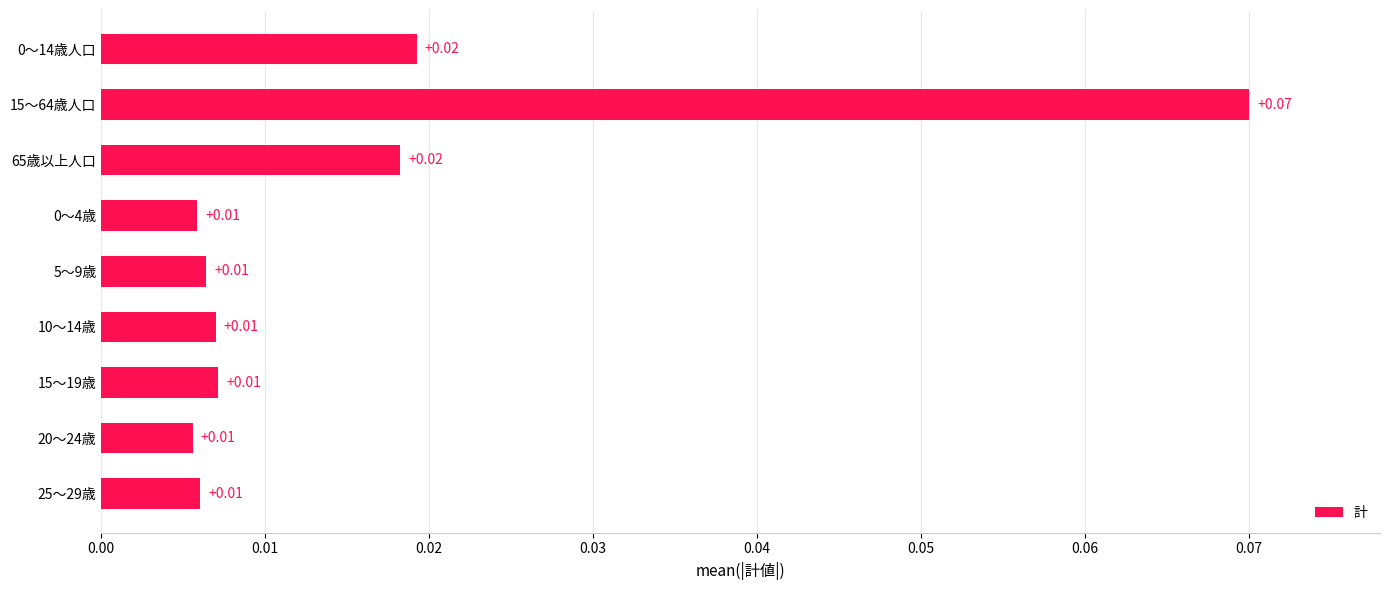

What is the change in value from 0～4歳 to 15～64歳人口?

+0.1